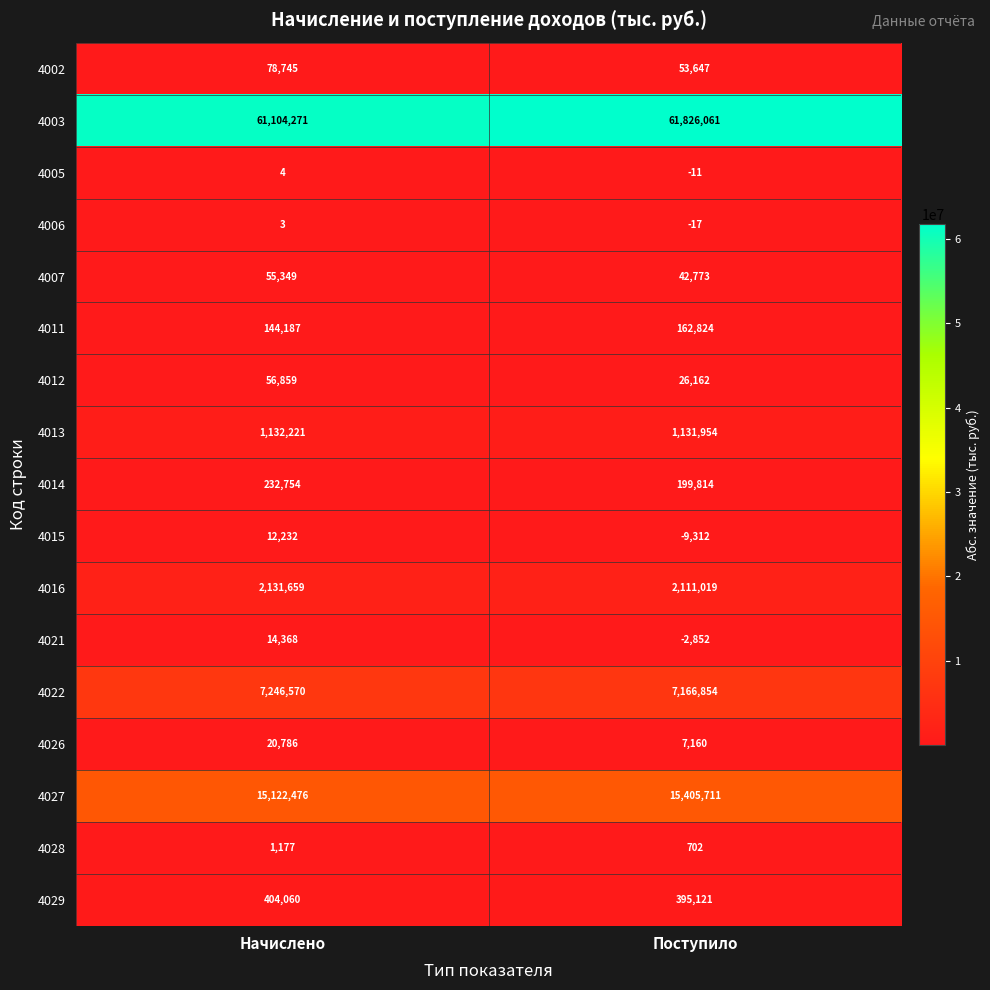

What is the minimum value shown in the chart?

-9312